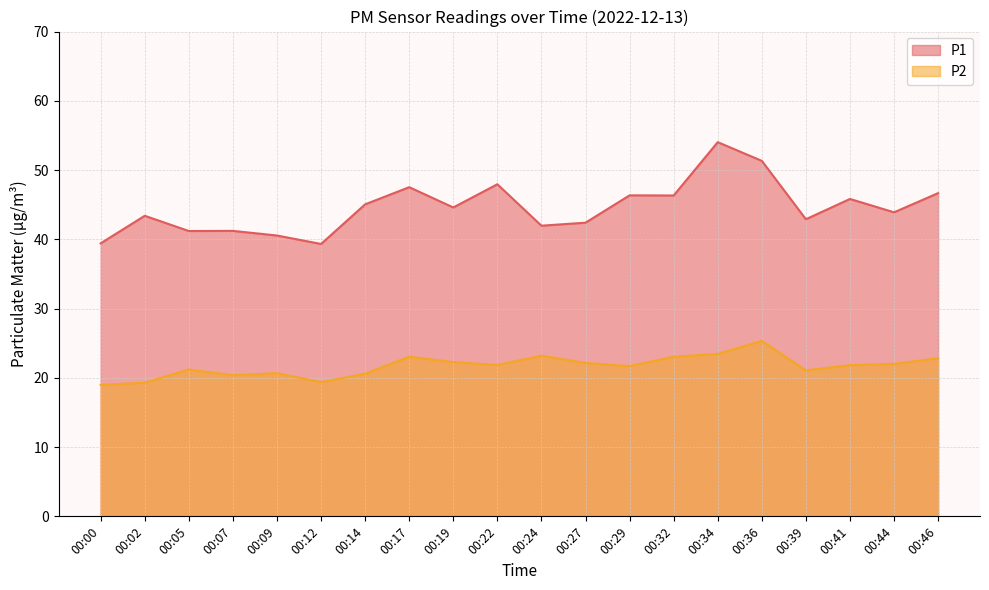

Where is P2 nearest to the value 22?

00:44